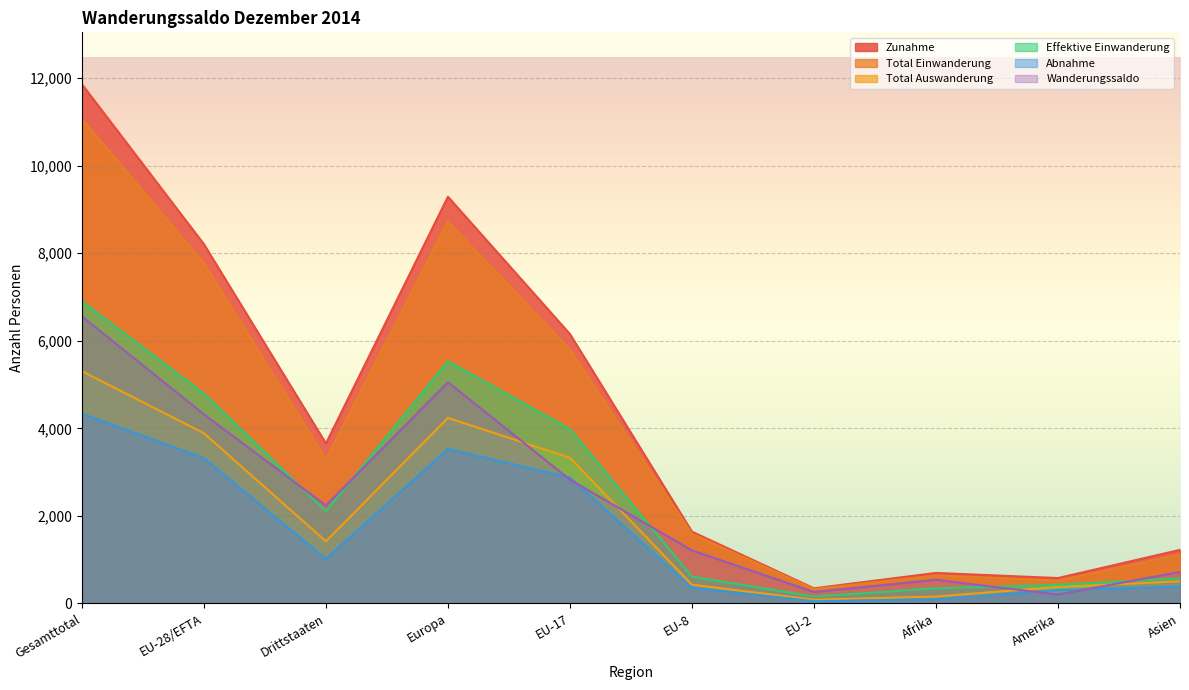

Which category has the lowest value in the Effektive Einwanderung series?

EU-2